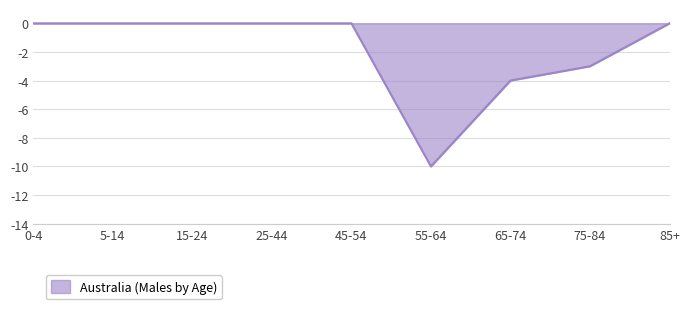

Which label corresponds to the smallest value in the chart?

55-64